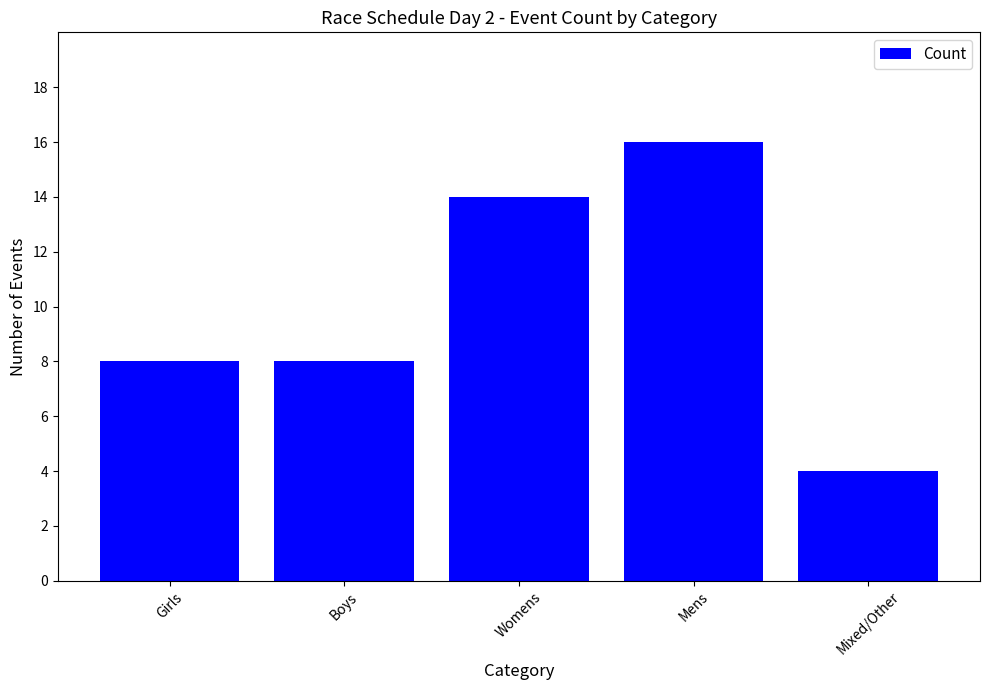

What is the change in value from Boys to Mens?

+8